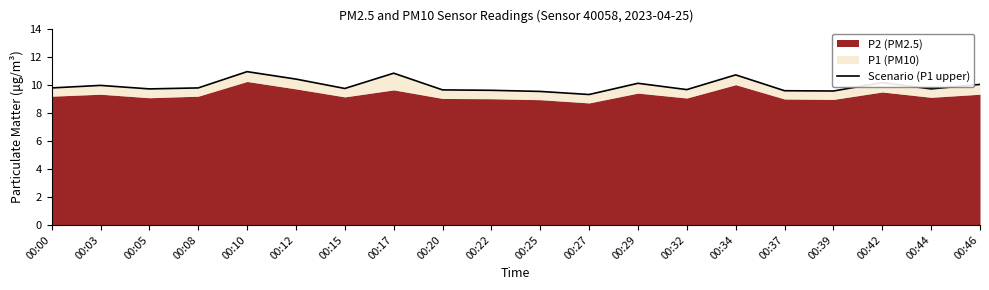

How many interior local peaks (higher than both neighbors) does the data have?

6